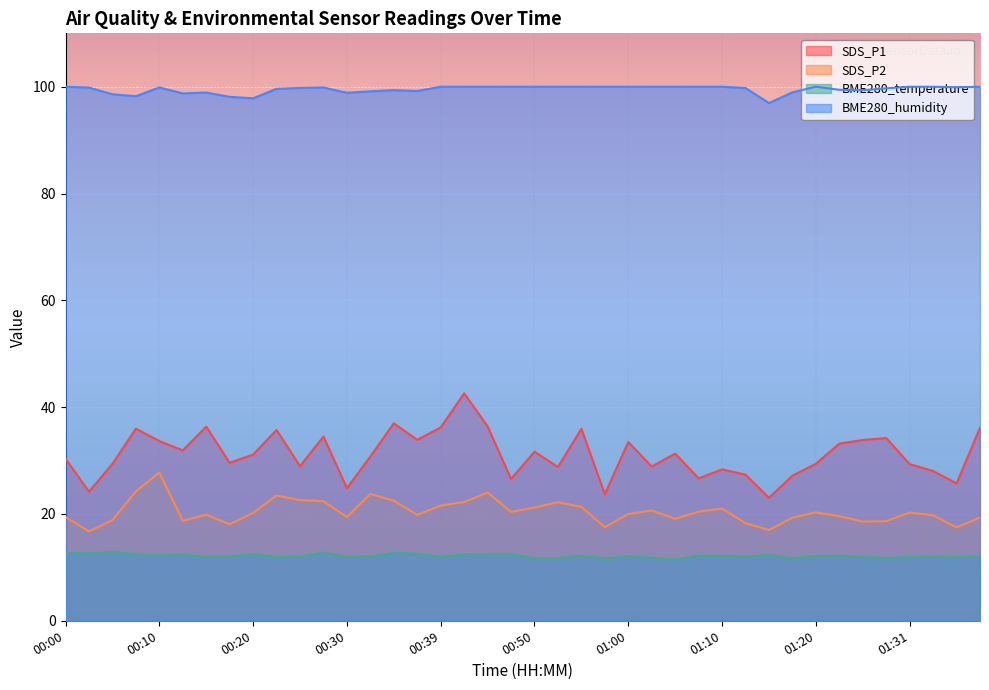

How many lines are shown in the chart?

4